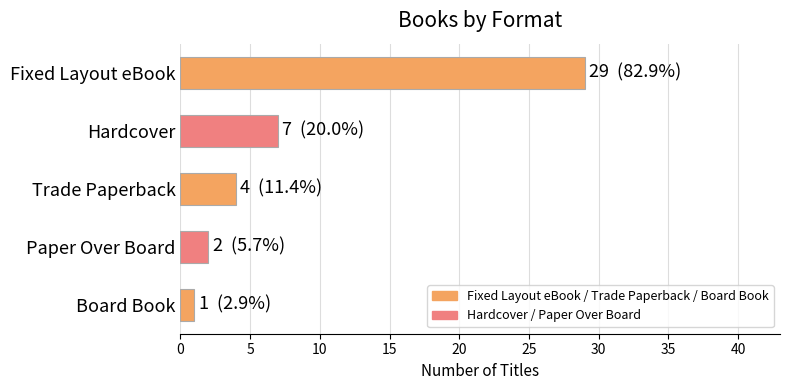

Approximately how many times larger is the value at Board Book compared to Paper Over Board?

0.5